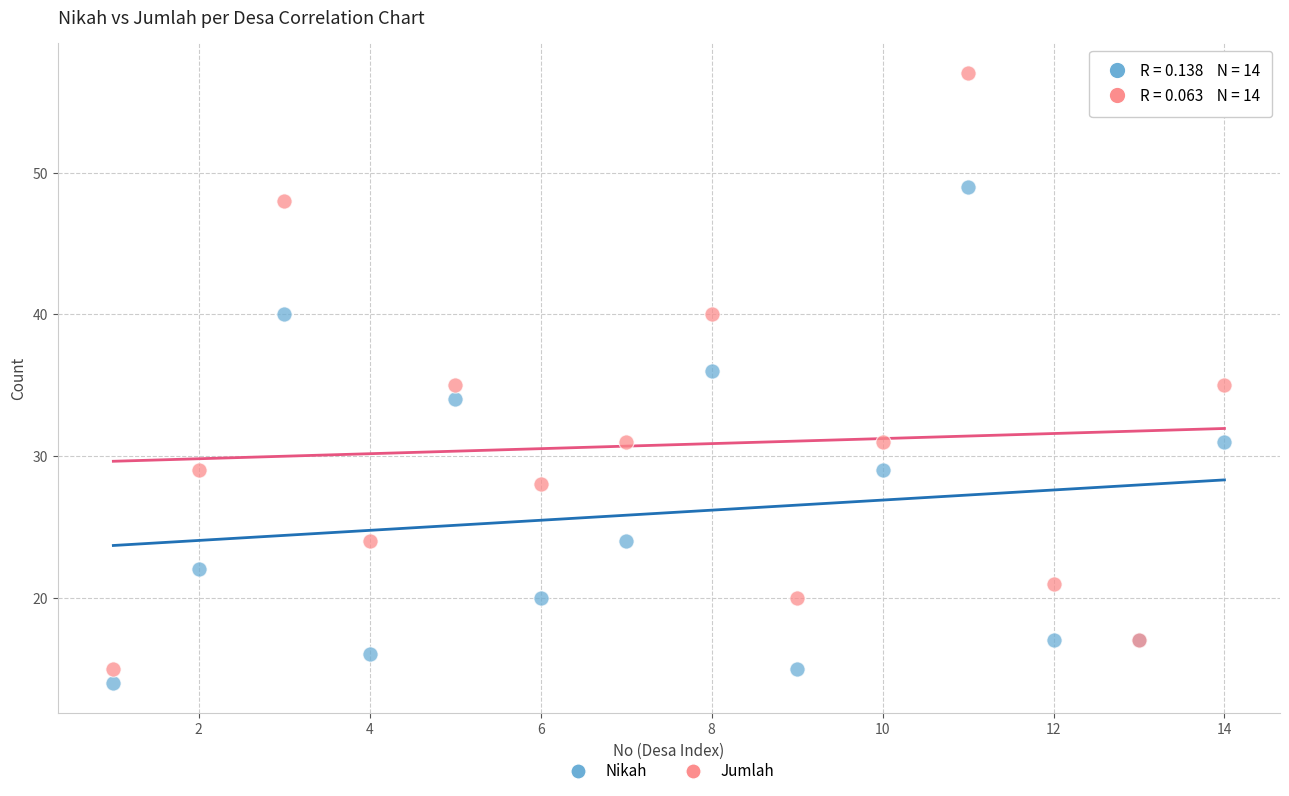

Which series has the largest Y range (max minus min)?

Jumlah